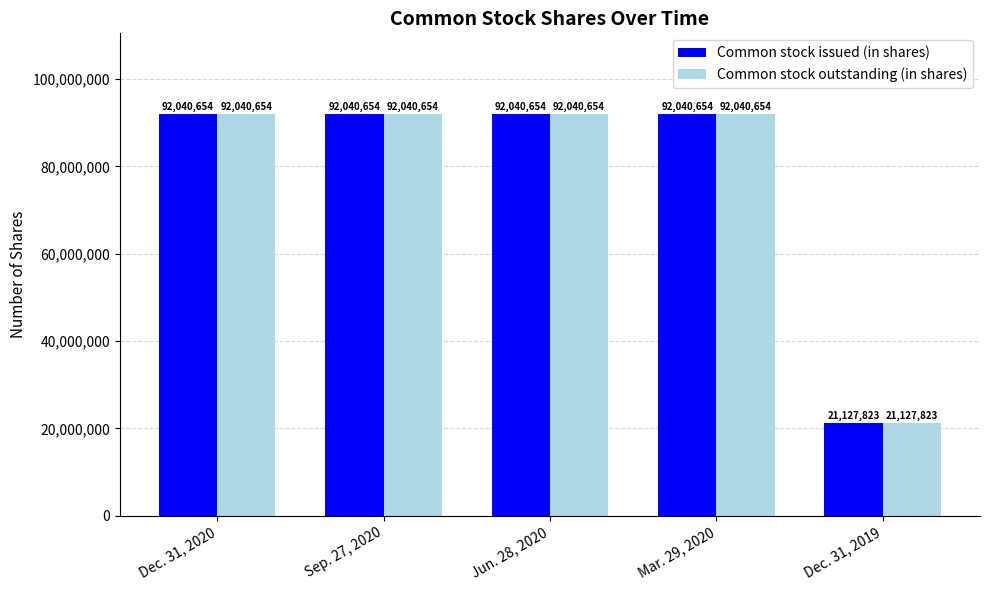

What are all the series names shown in the legend?

Common stock issued (in shares), Common stock outstanding (in shares)